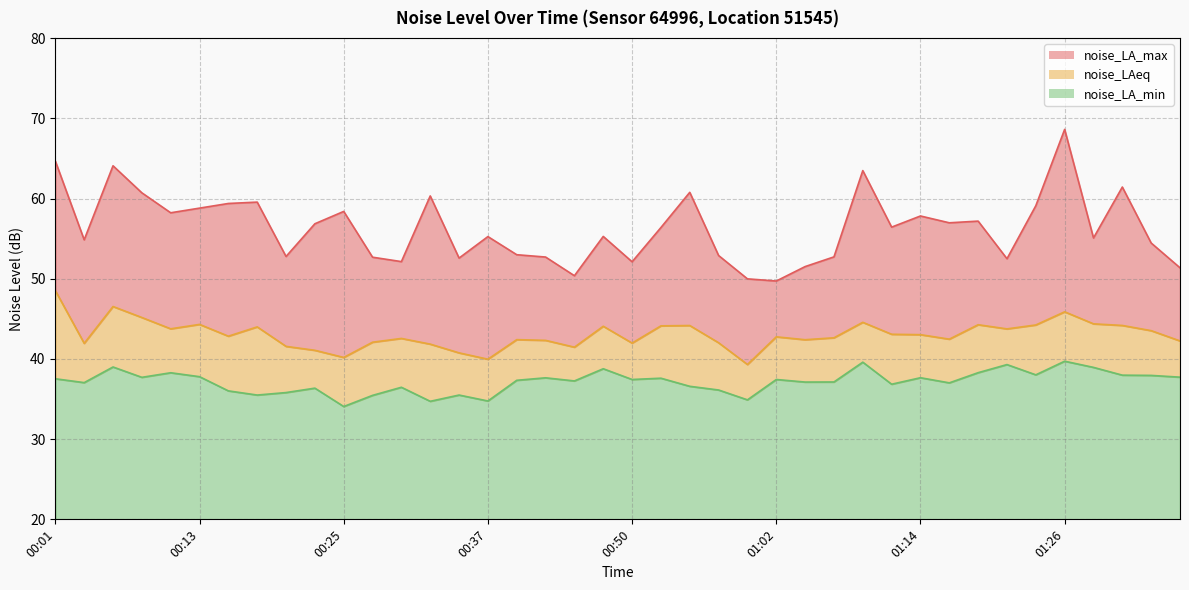

Reading left to right, transcribe all the data shown in this chart.

noise_LA_max: 00:01=64.7	00:03=54.9	00:06=64.1	00:08=60.7	00:11=58.2	00:13=58.8	00:16=59.4	00:18=59.6	00:20=52.8	00:23=56.9	00:25=58.4	00:28=52.7	00:30=52.1	00:33=60.3	00:35=52.6	00:37=55.3	00:40=53.0	00:42=52.7	00:45=50.4	00:47=55.3	00:50=52.1	00:52=56.4	00:54=60.8	00:57=52.9	00:59=50.0	01:02=49.7	01:04=51.5	01:07=52.7	01:09=63.5	01:12=56.4	01:14=57.8	01:16=57.0	01:19=57.2	01:21=52.5	01:24=59.1	01:26=68.6	01:29=55.1	01:31=61.4	01:34=54.5	01:36=51.4
noise_LAeq: 00:01=48.5	00:03=42.0	00:06=46.5	00:08=45.2	00:11=43.8	00:13=44.3	00:16=42.8	00:18=44.0	00:20=41.6	00:23=41.1	00:25=40.2	00:28=42.1	00:30=42.6	00:33=41.9	00:35=40.8	00:37=40.0	00:40=42.4	00:42=42.3	00:45=41.5	00:47=44.1	00:50=42.0	00:52=44.1	00:54=44.2	00:57=42.0	00:59=39.3	01:02=42.8	01:04=42.4	01:07=42.6	01:09=44.6	01:12=43.1	01:14=43.0	01:16=42.5	01:19=44.3	01:21=43.8	01:24=44.2	01:26=45.9	01:29=44.4	01:31=44.2	01:34=43.5	01:36=42.2
noise_LA_min: 00:01=37.5	00:03=37.0	00:06=39.0	00:08=37.7	00:11=38.3	00:13=37.8	00:16=36.0	00:18=35.5	00:20=35.8	00:23=36.4	00:25=34.1	00:28=35.5	00:30=36.5	00:33=34.7	00:35=35.5	00:37=34.8	00:40=37.3	00:42=37.6	00:45=37.3	00:47=38.8	00:50=37.4	00:52=37.6	00:54=36.6	00:57=36.1	00:59=34.9	01:02=37.4	01:04=37.1	01:07=37.1	01:09=39.6	01:12=36.9	01:14=37.7	01:16=37.0	01:19=38.3	01:21=39.3	01:24=38.0	01:26=39.7	01:29=39.0	01:31=38.0	01:34=38.0	01:36=37.7